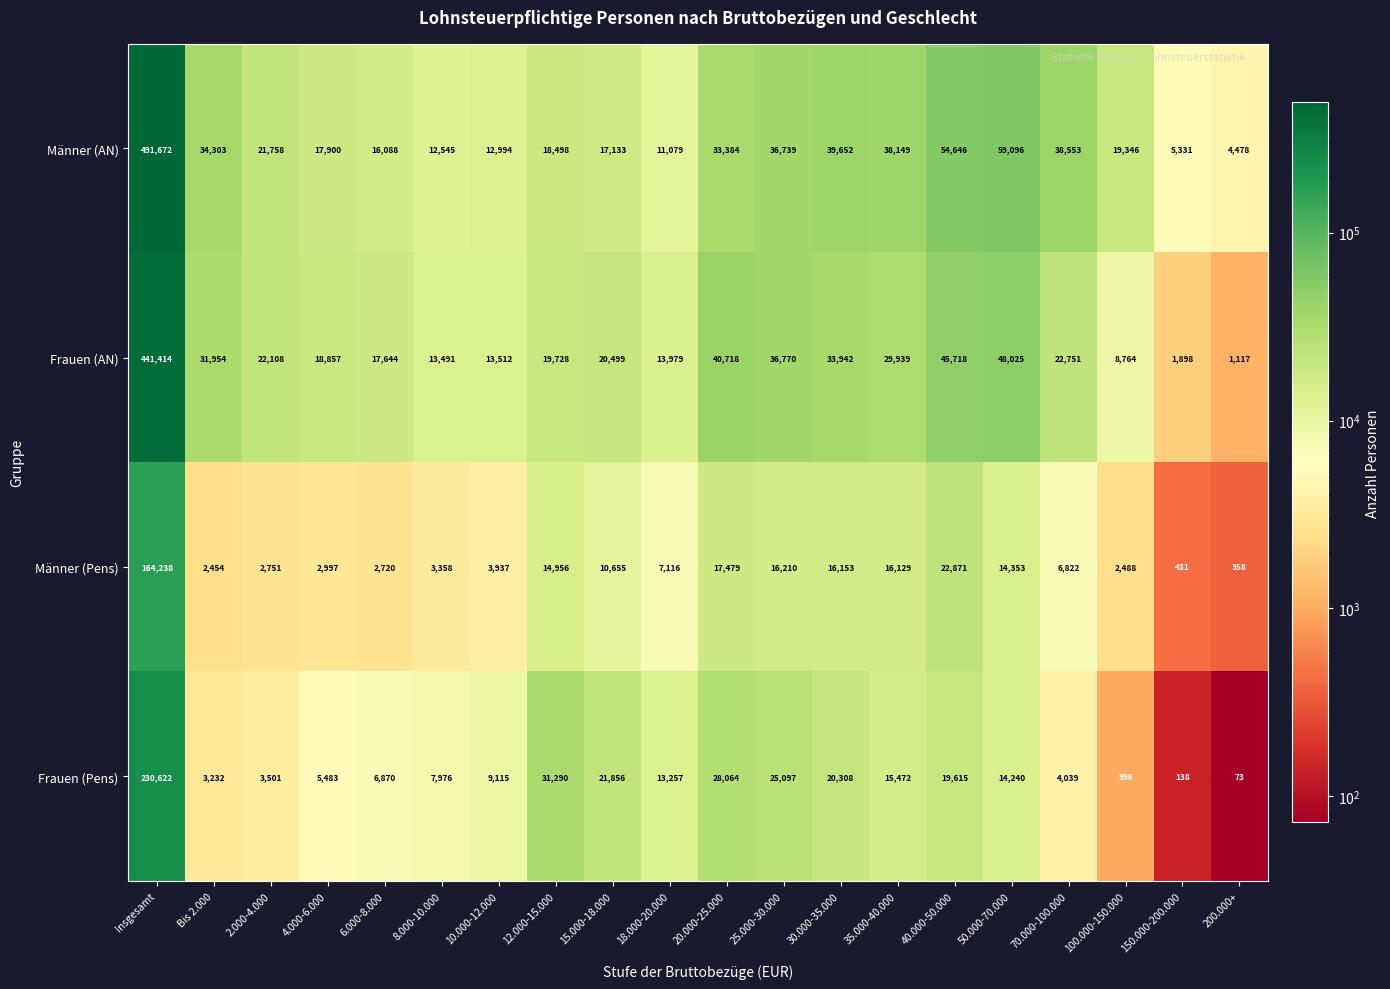

Which series has the largest total across all categories?

Männer (AN)